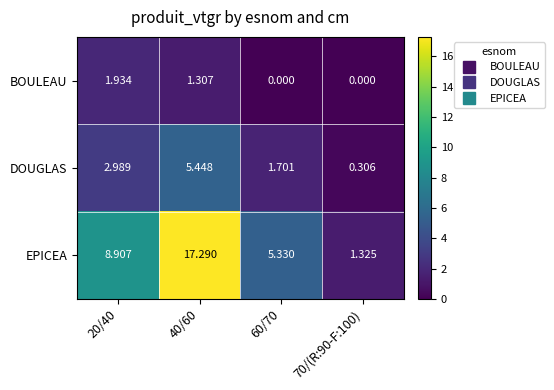

Which series has the widest spread of values?

EPICEA